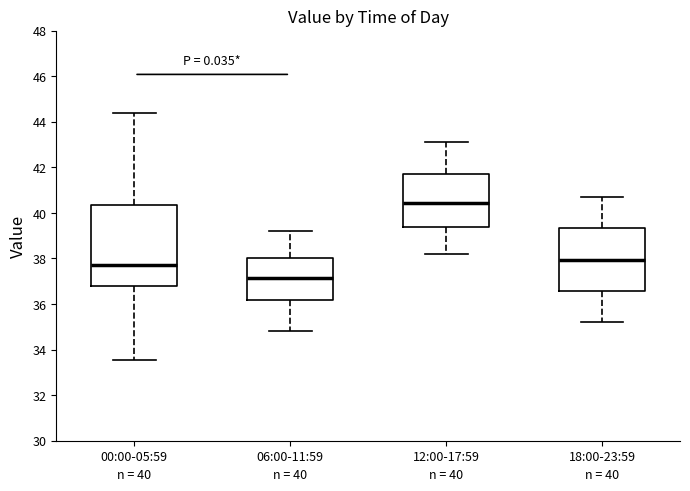

Which box is the tallest, from its lower edge to its upper edge?

00:00-05:59